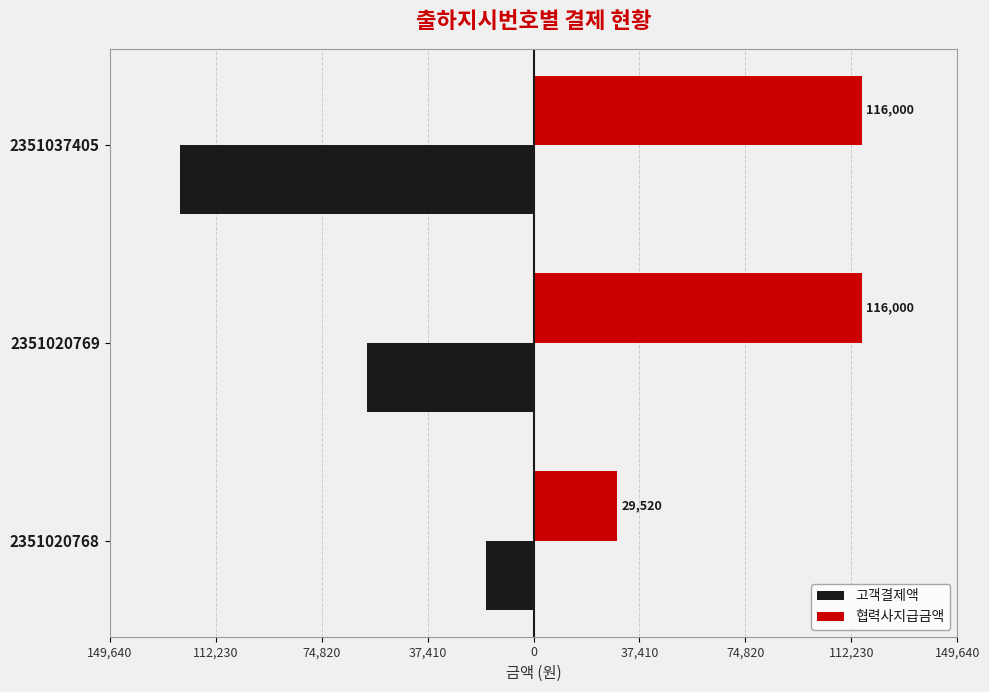

What is the difference between the maximum and minimum values in the 고객결제액 series?

107800